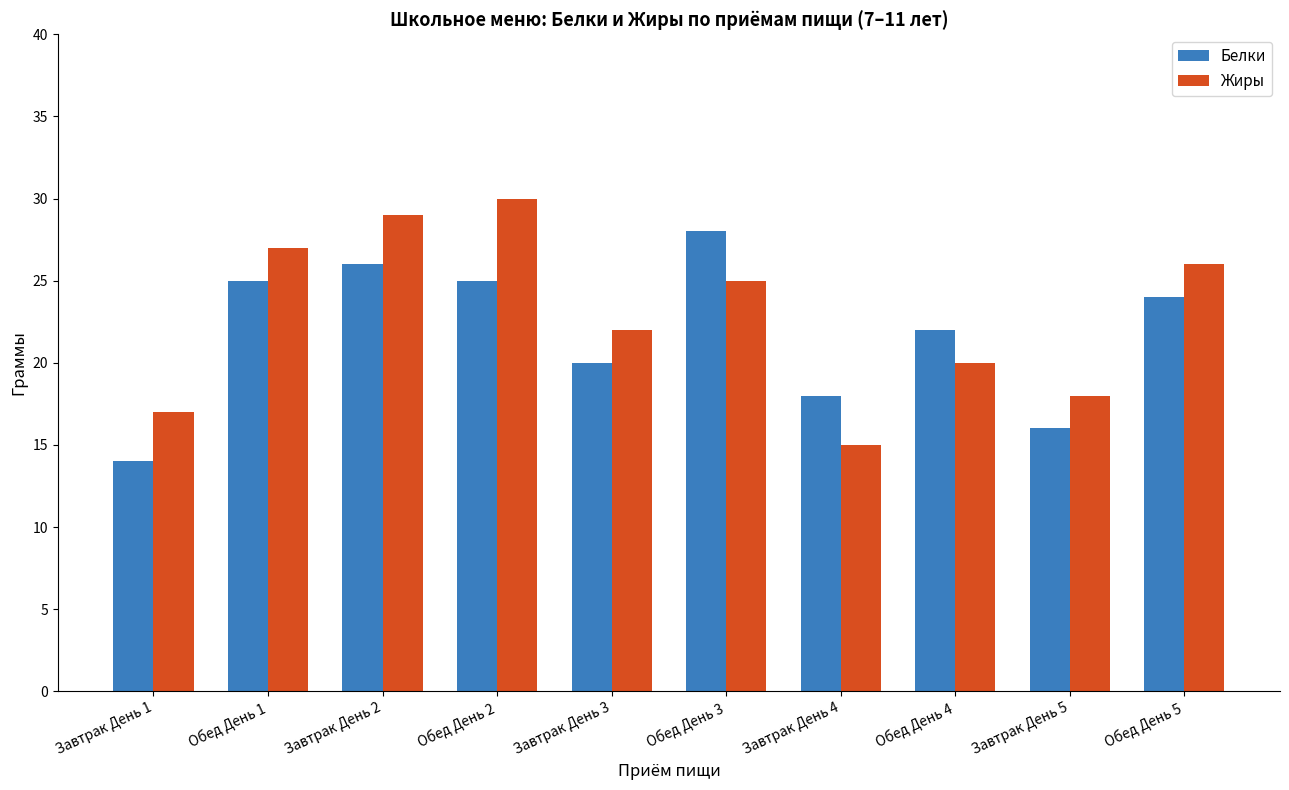

At which label does Жиры reach its minimum?

Завтрак День 4